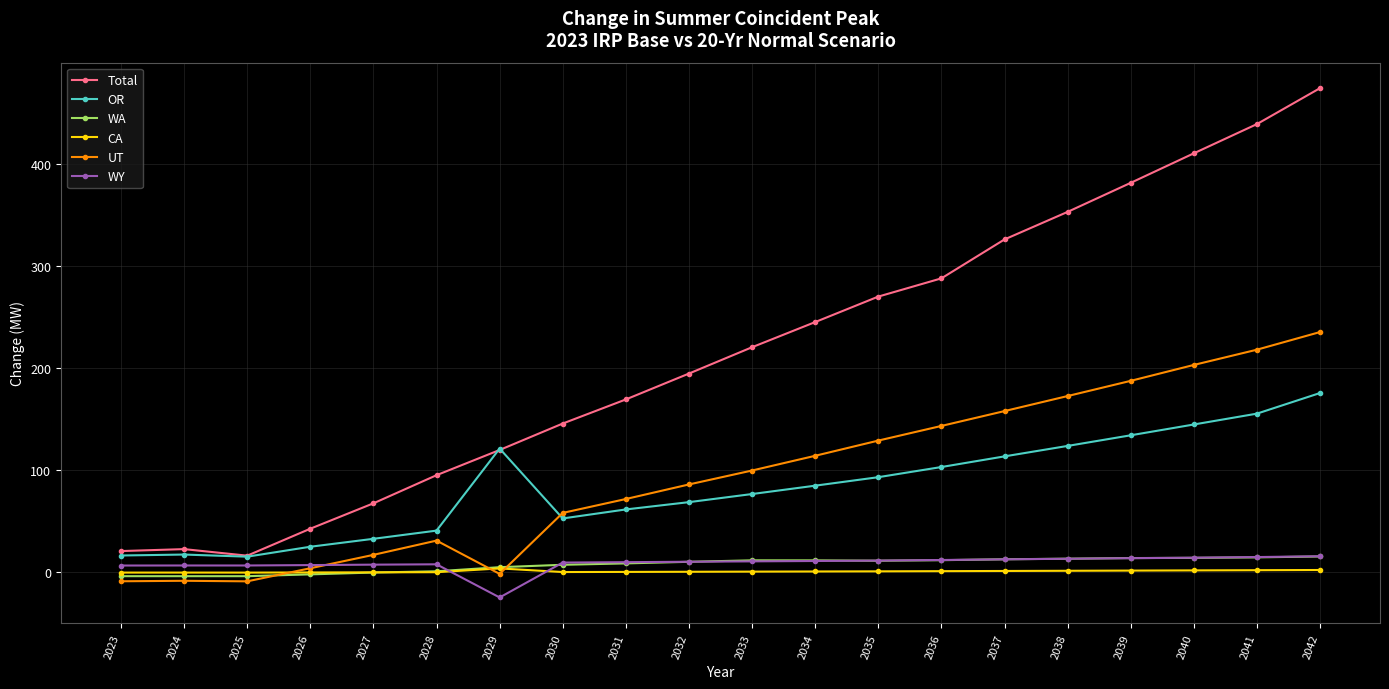

Which series has the largest total across all categories?

Total